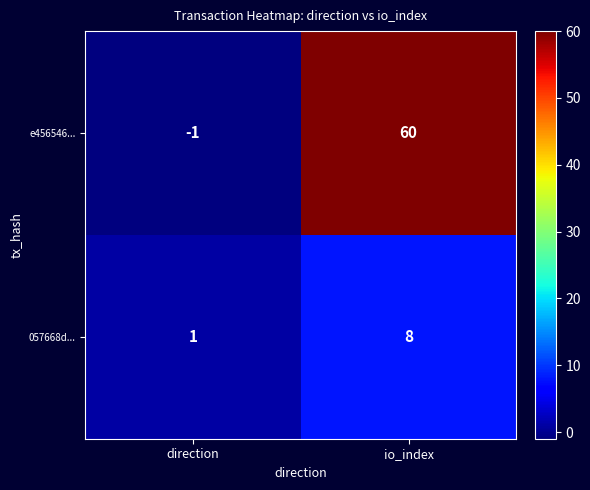

At how many categories does at least one series exceed 47?

1